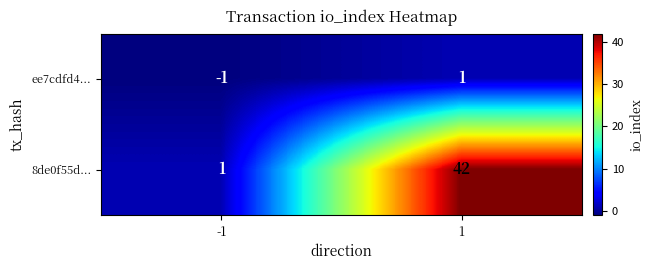

Reading left to right, list all the values displayed in this chart.

ee7cdfd4...: -1=-1	1=1
8de0f55d...: -1=1	1=42